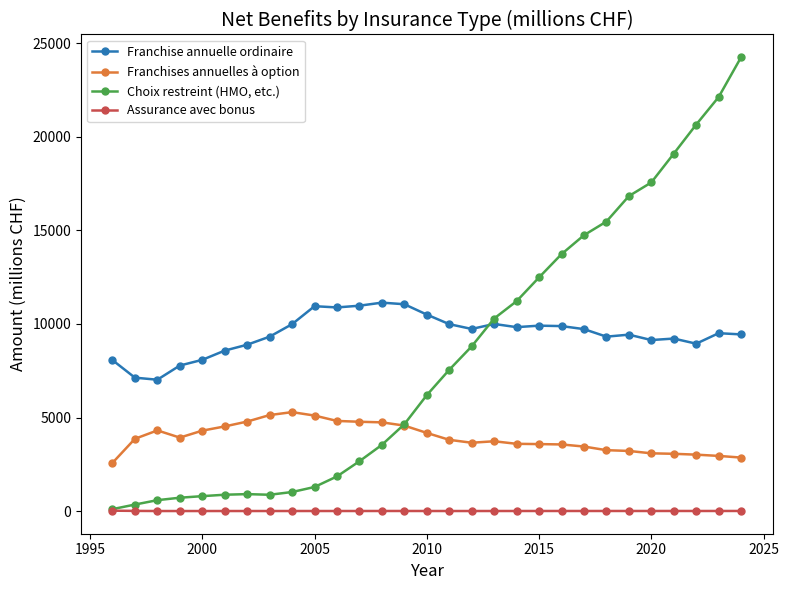

Which series has the largest total across all categories?

Franchise annuelle ordinaire